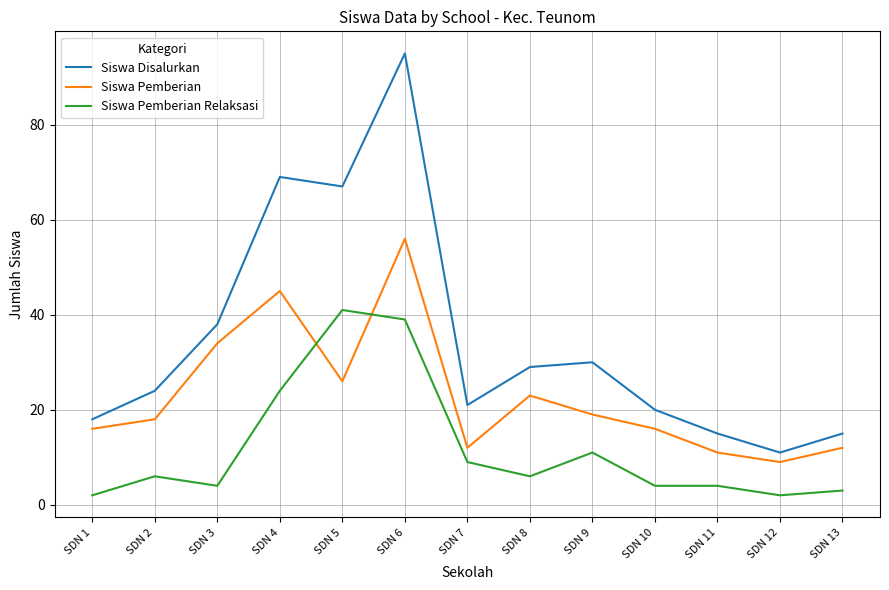

What is the sum of all Siswa Pemberian values?

297